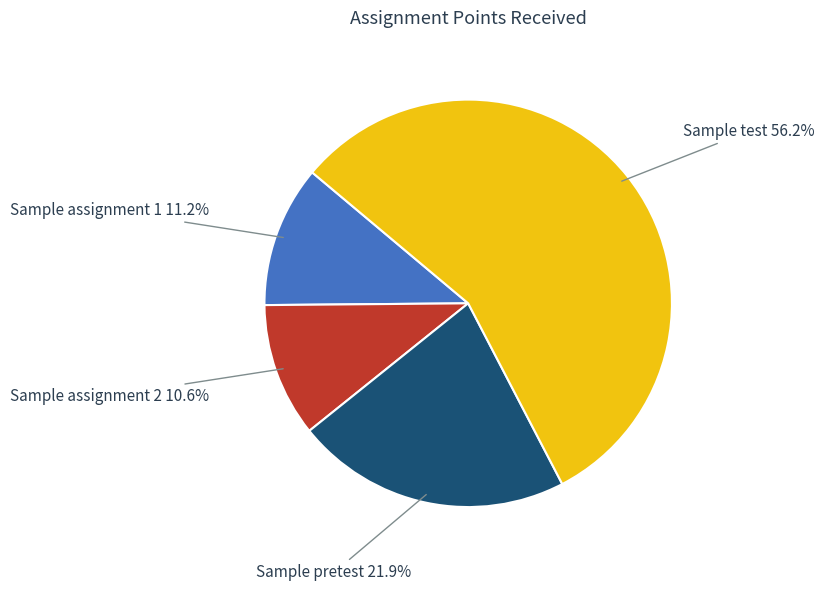

Does any single category account for the majority?

Yes